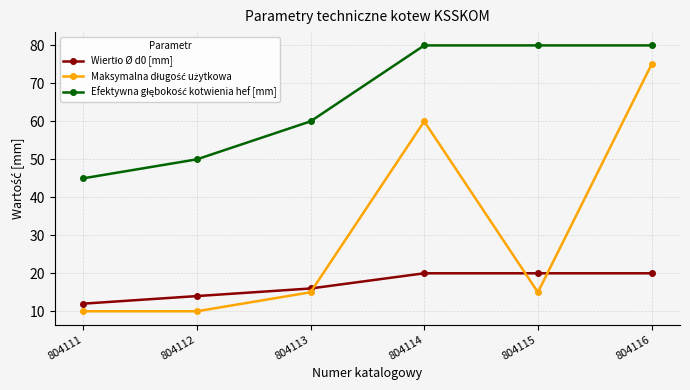

At which category is the sum across all series the highest?

804116